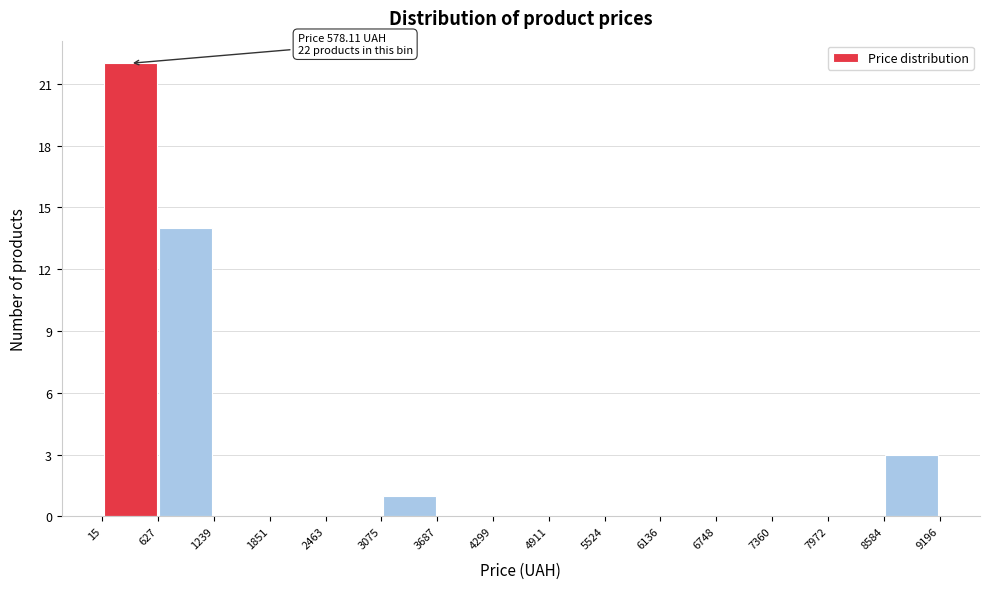

Over which range of the x-axis is the bar tallest?

15 to 627